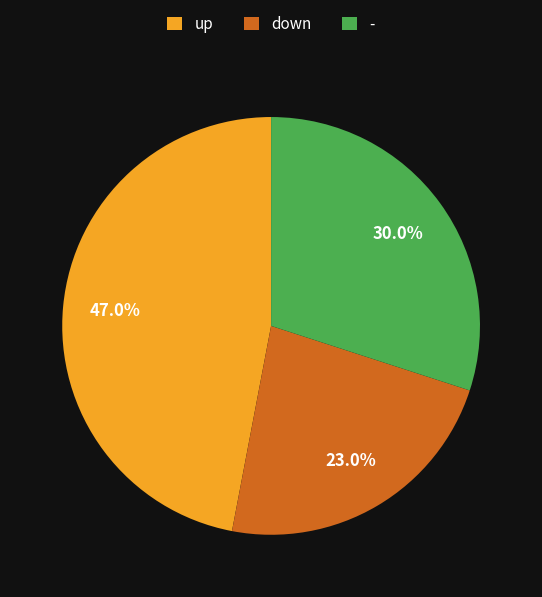

To the nearest percent, what is the difference between the up and down slice percentages?

24%